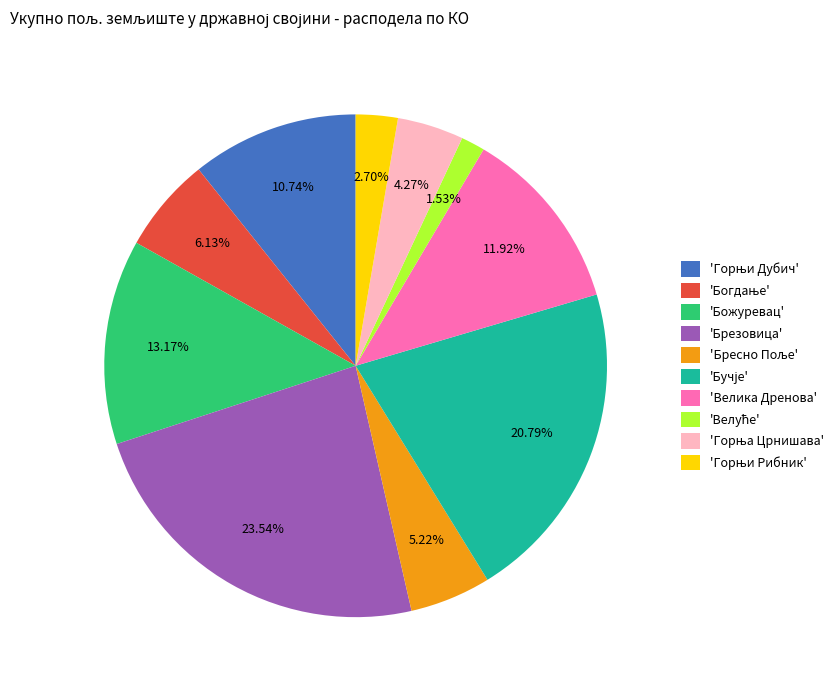

Which has a higher value, 'Божуревац' or 'Велика Дренова'?

'Божуревац'